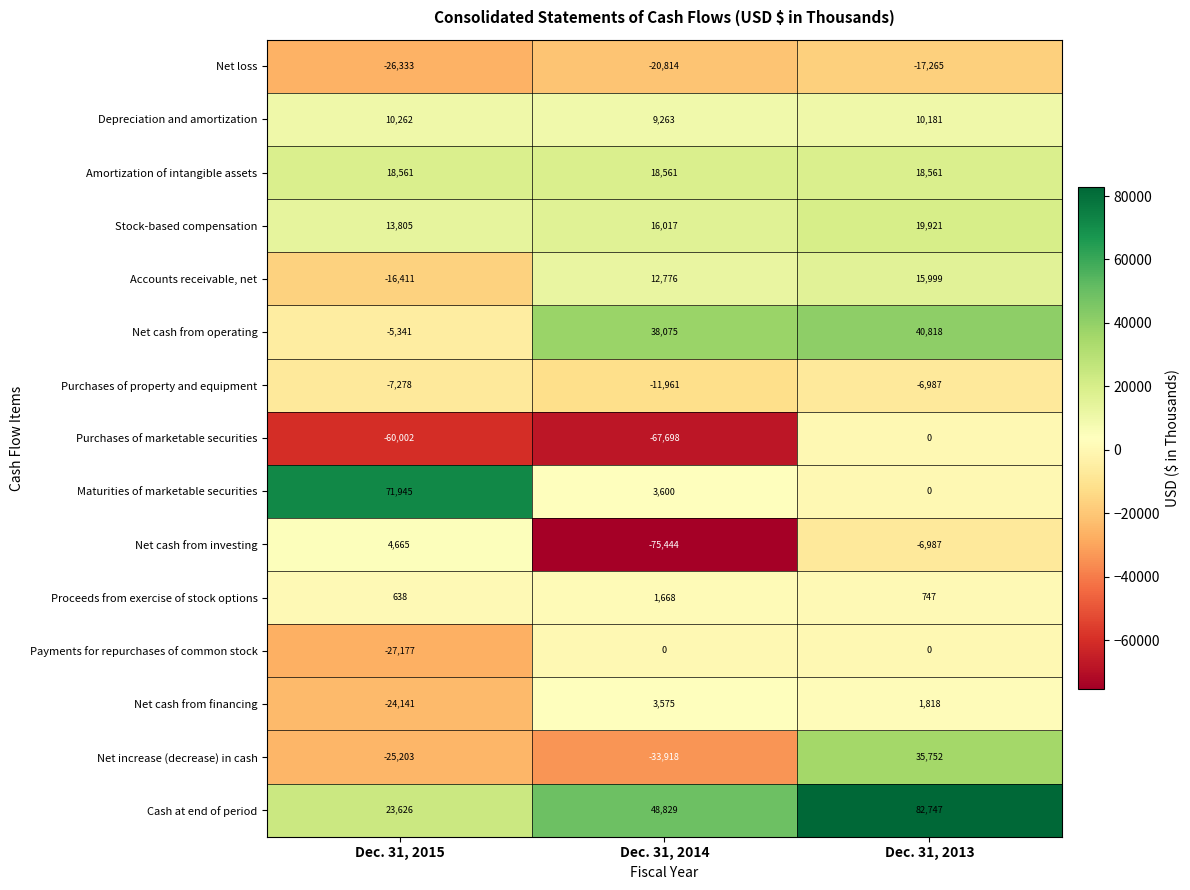

Where is Purchases of marketable securities nearest to the value -33849?

Dec. 31, 2015